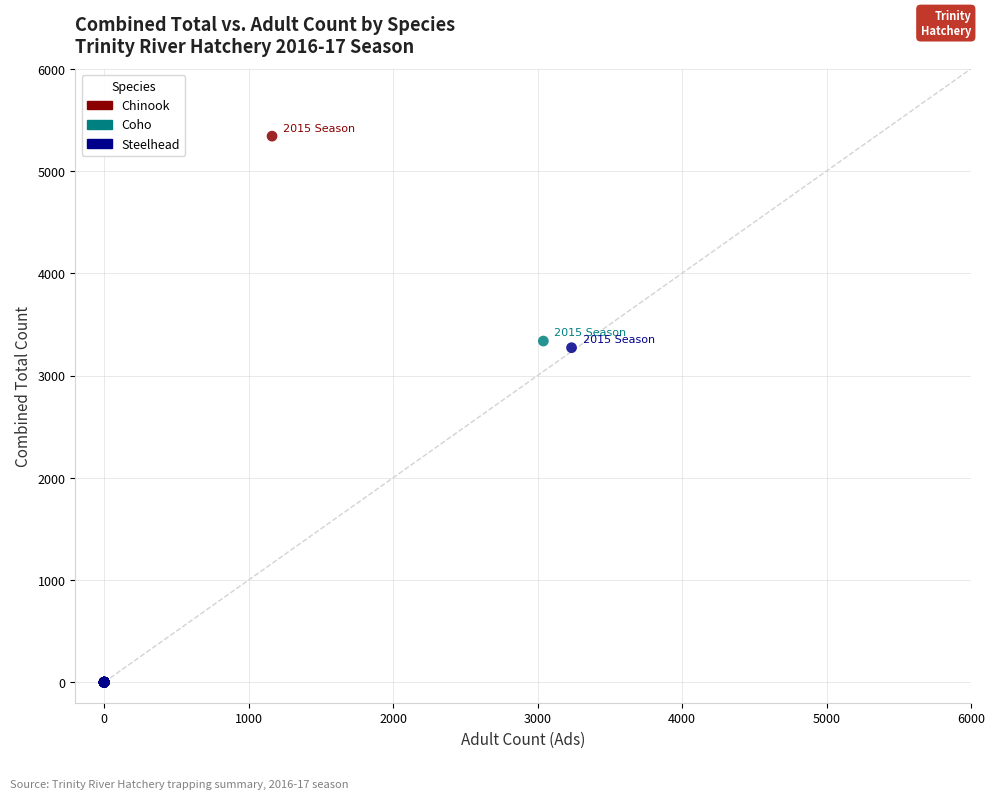

Which series contains the highest Y value?

Chinook